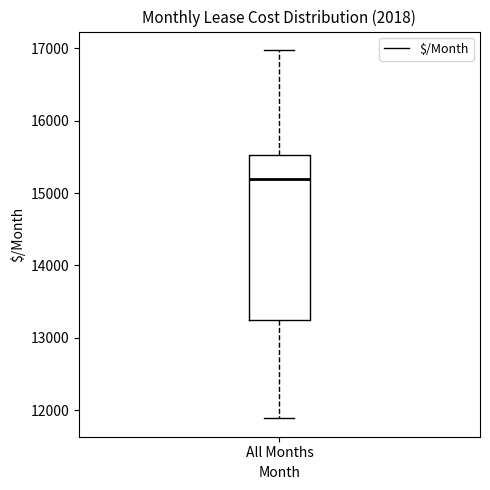

Where does the median line of the box for All Months sit on the y-axis? The values are not printed on the chart, so give them approximately, as read against the axis.

15200